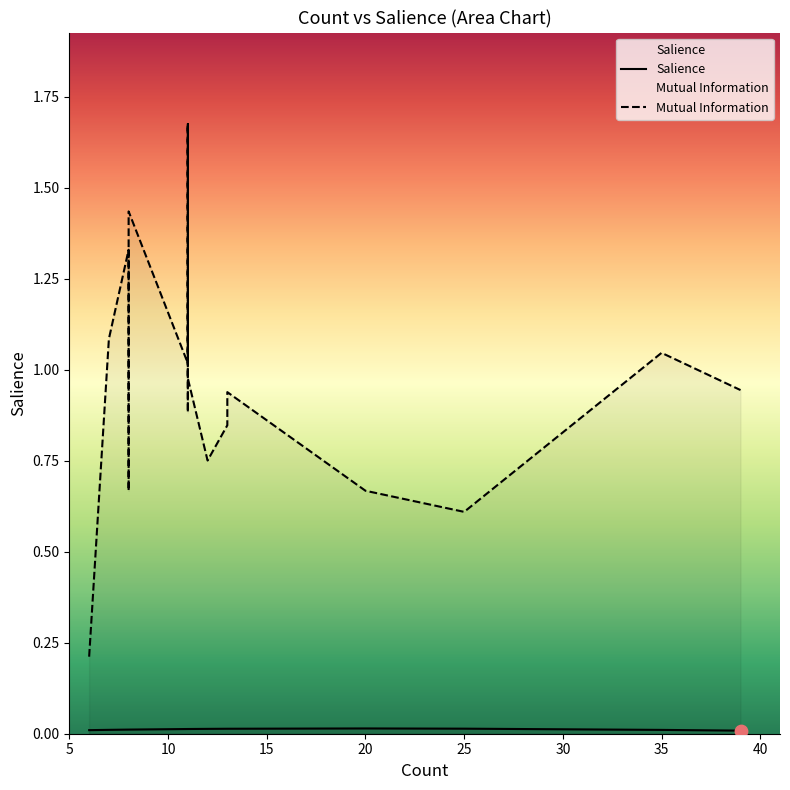

Which series has the largest total across all categories?

Mutual Information